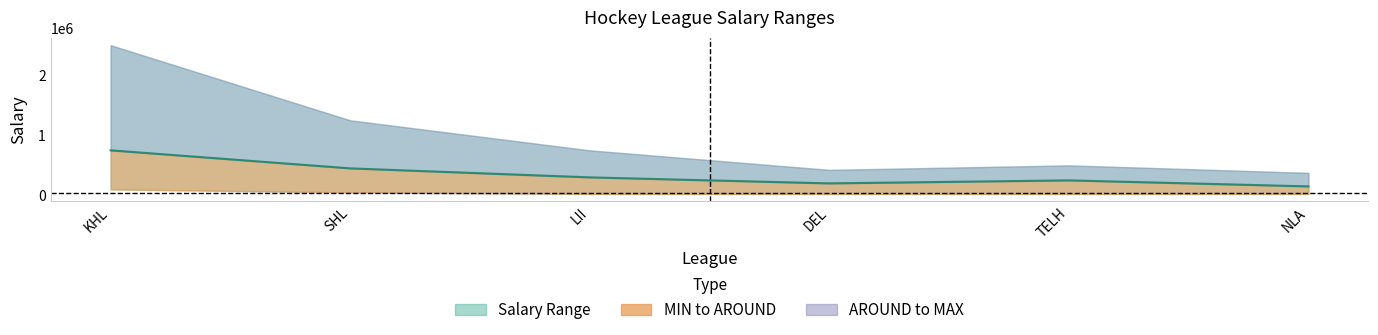

The value at NLA is 253082. True or false?

False